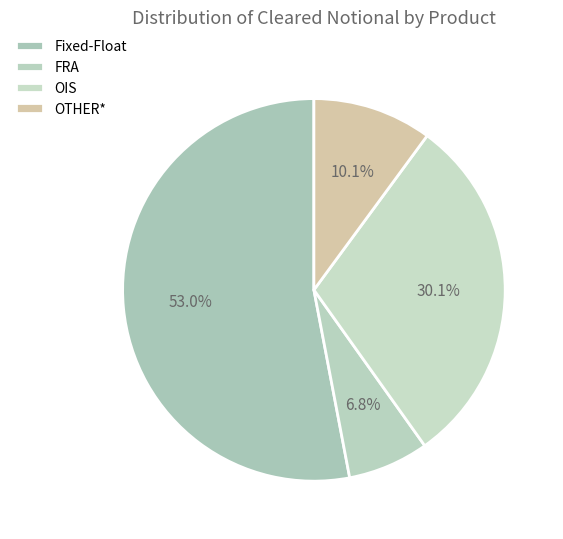

To the nearest percent, what is the combined percentage of OIS and Fixed-Float?

83%